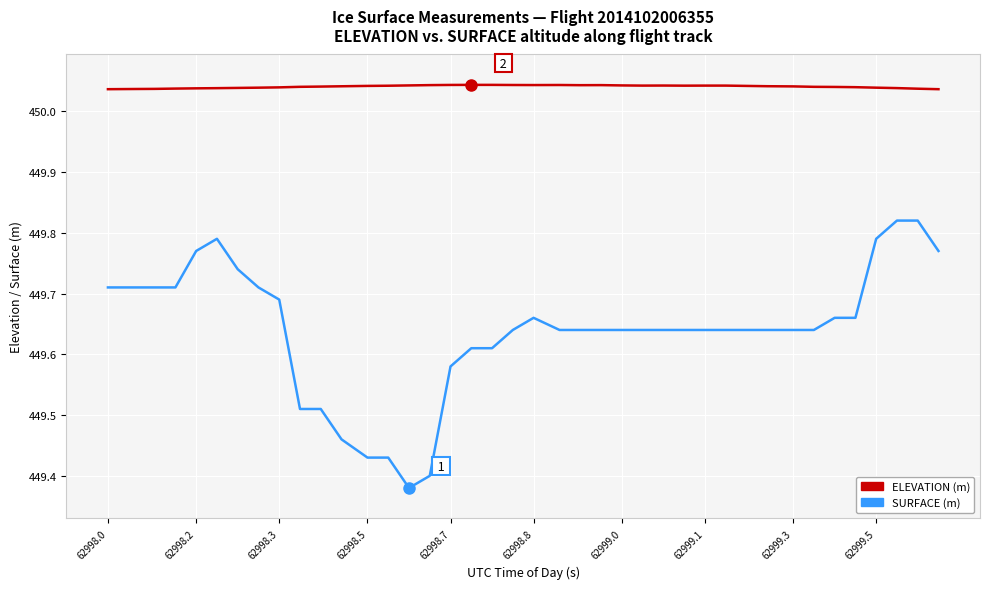

Does the chart display data point markers on the line(s)?

No